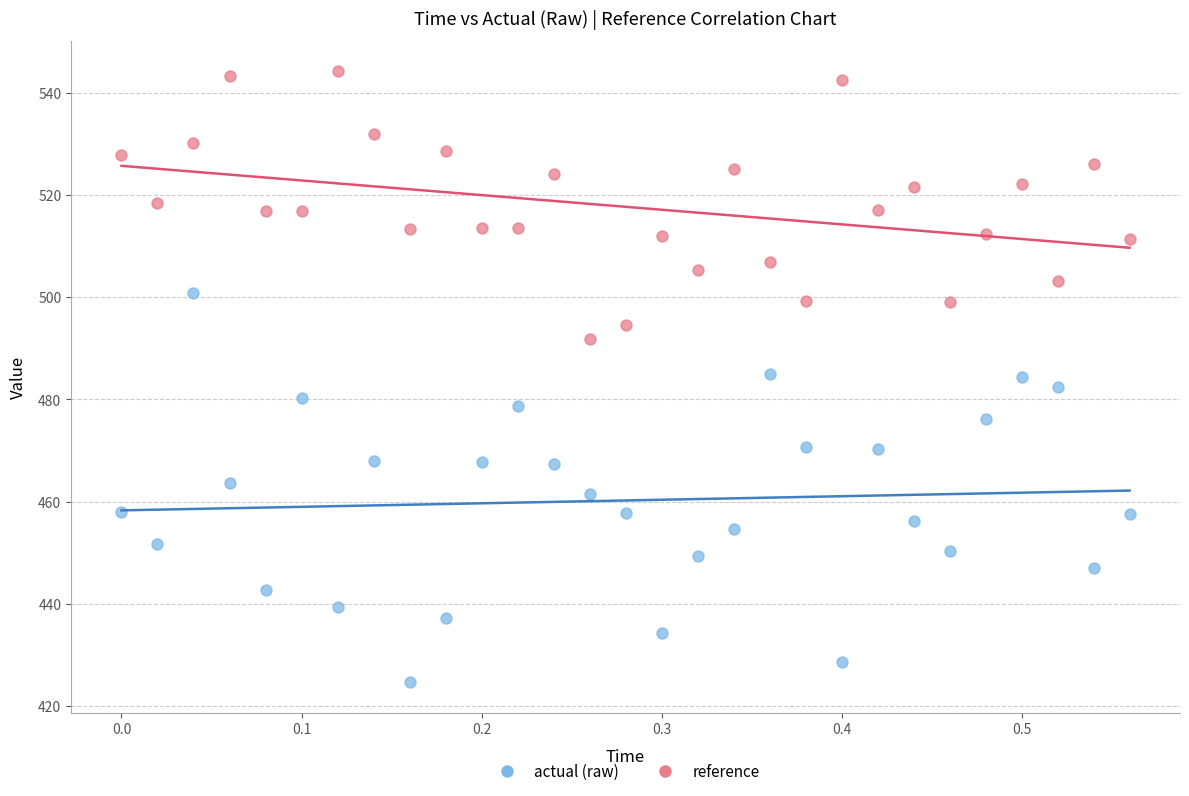

Which series has the largest Y range (max minus min)?

actual (raw)